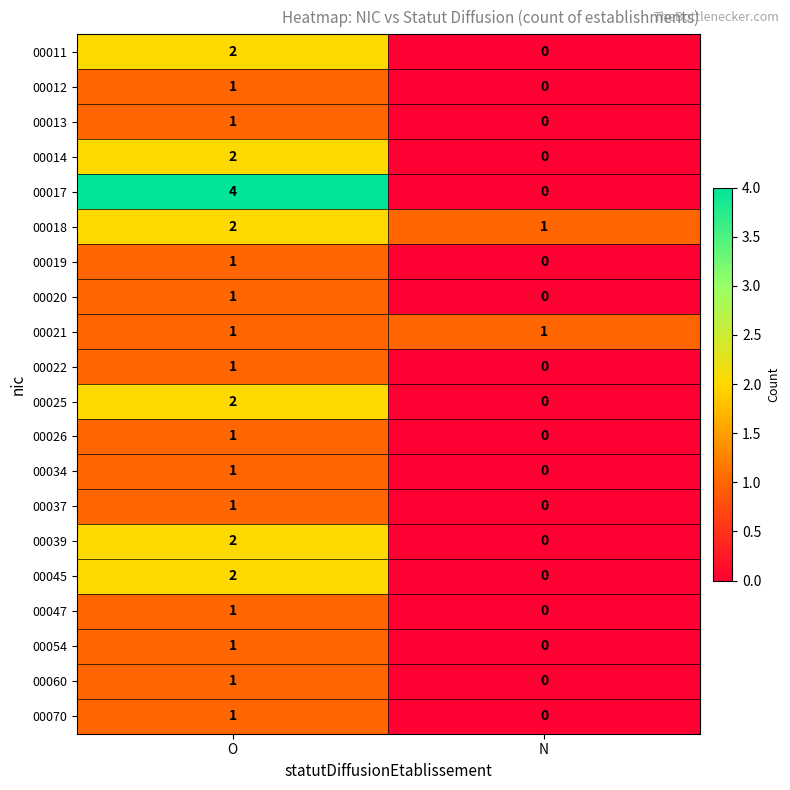

Which category has the highest value across all series?

O